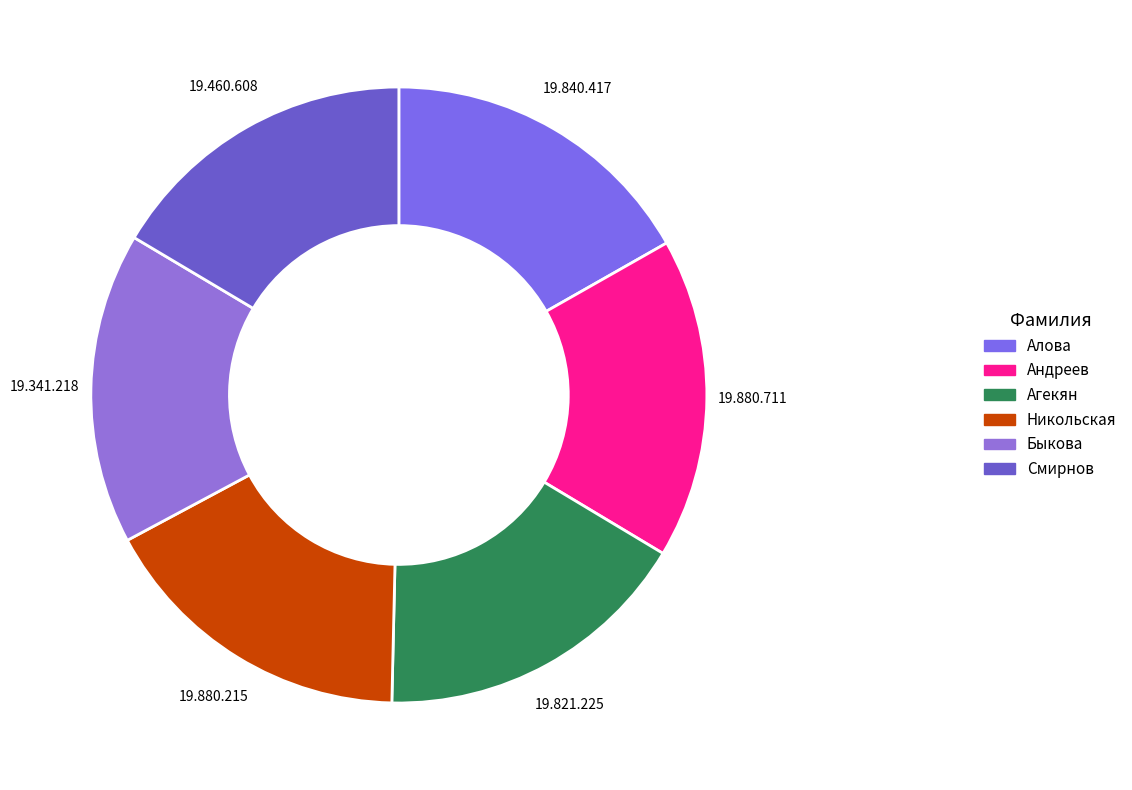

How many segments does this pie chart have?

6